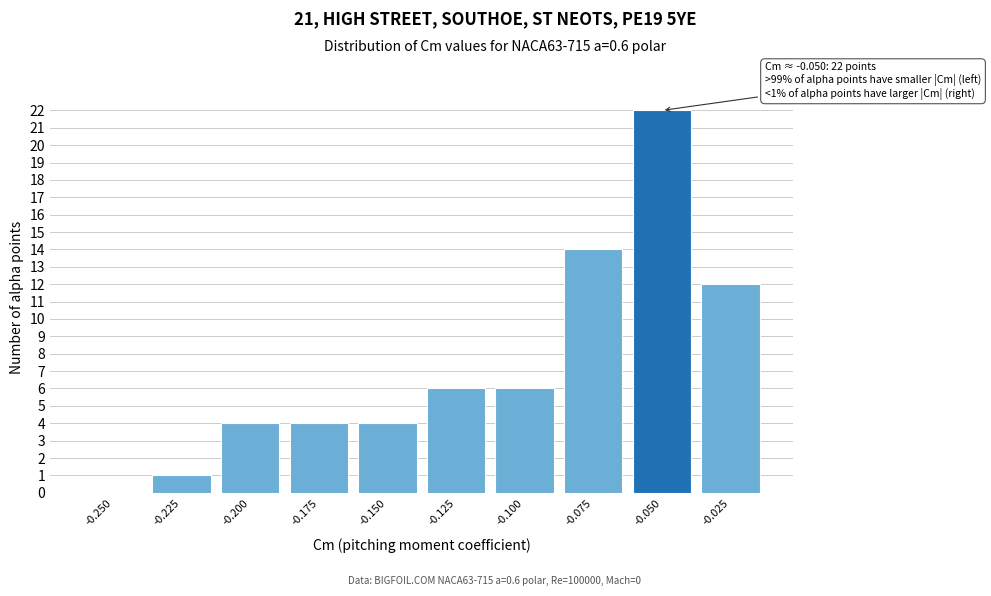

Reading right to left, what are all the values shown in this chart?

-0.025=12	-0.050=22	-0.075=14	-0.100=6	-0.125=6	-0.150=4	-0.175=4	-0.200=4	-0.225=1	-0.250=0